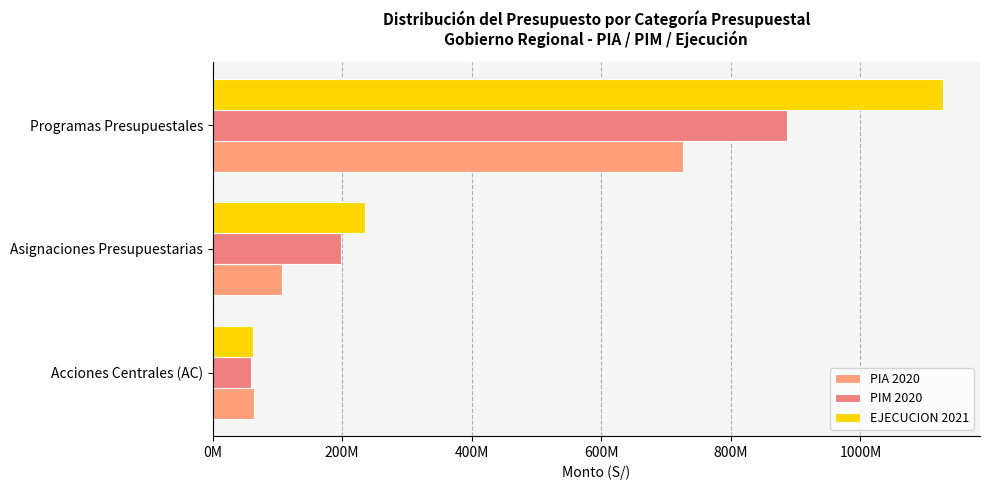

Which series has the widest spread of values?

EJECUCION 2021